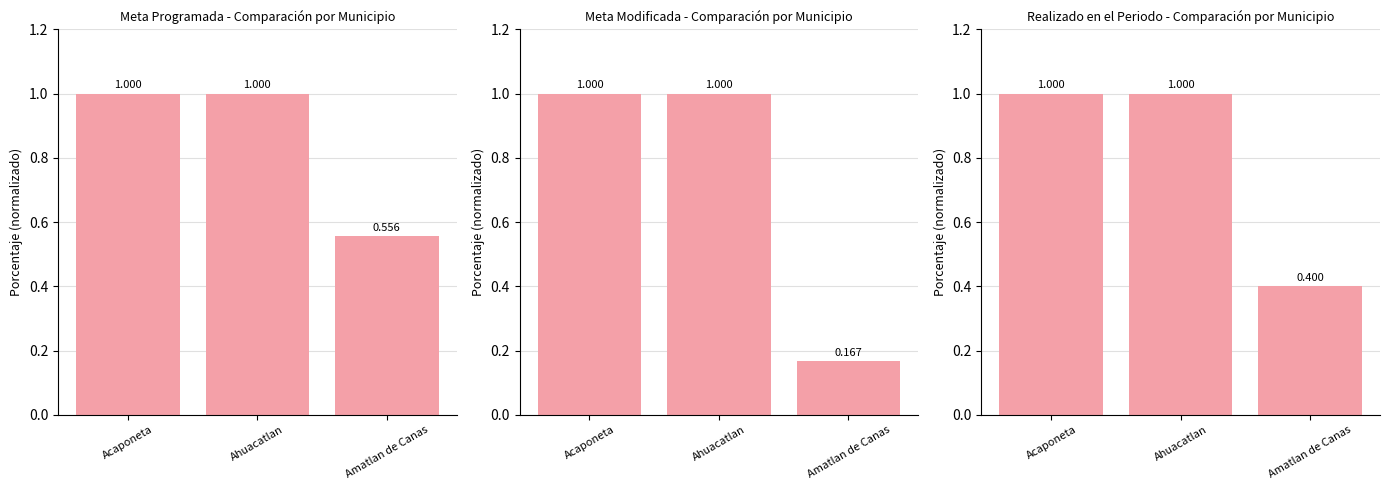

Rank the series by their maximum value, from highest to lowest.

Meta programada, Meta Modificada, Realizado en el Periodo